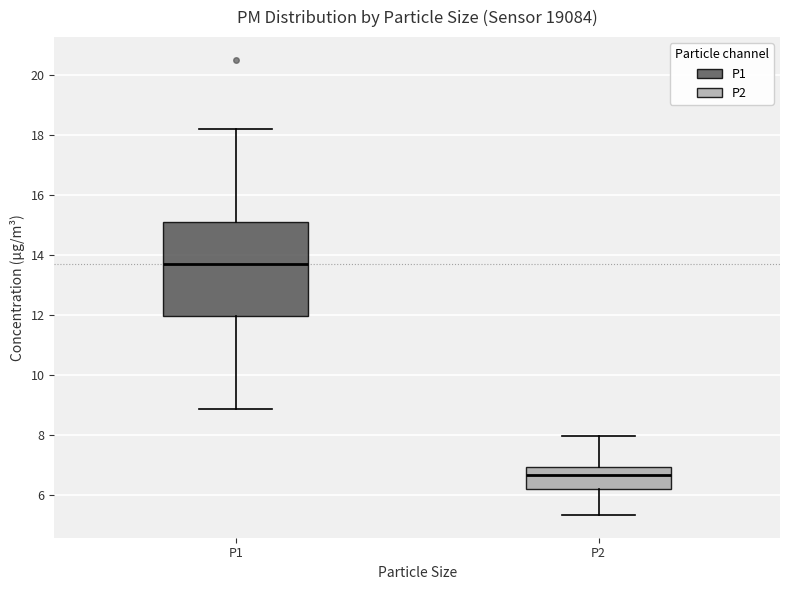

Which box has the highest median line?

P1